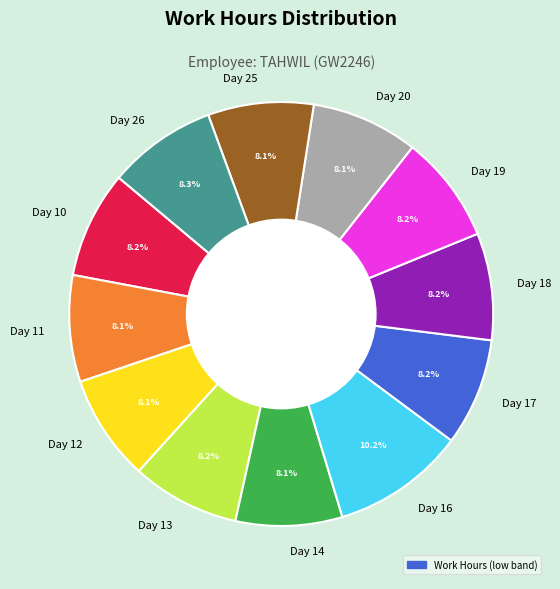

Is there any slice that represents more than half of the pie?

No